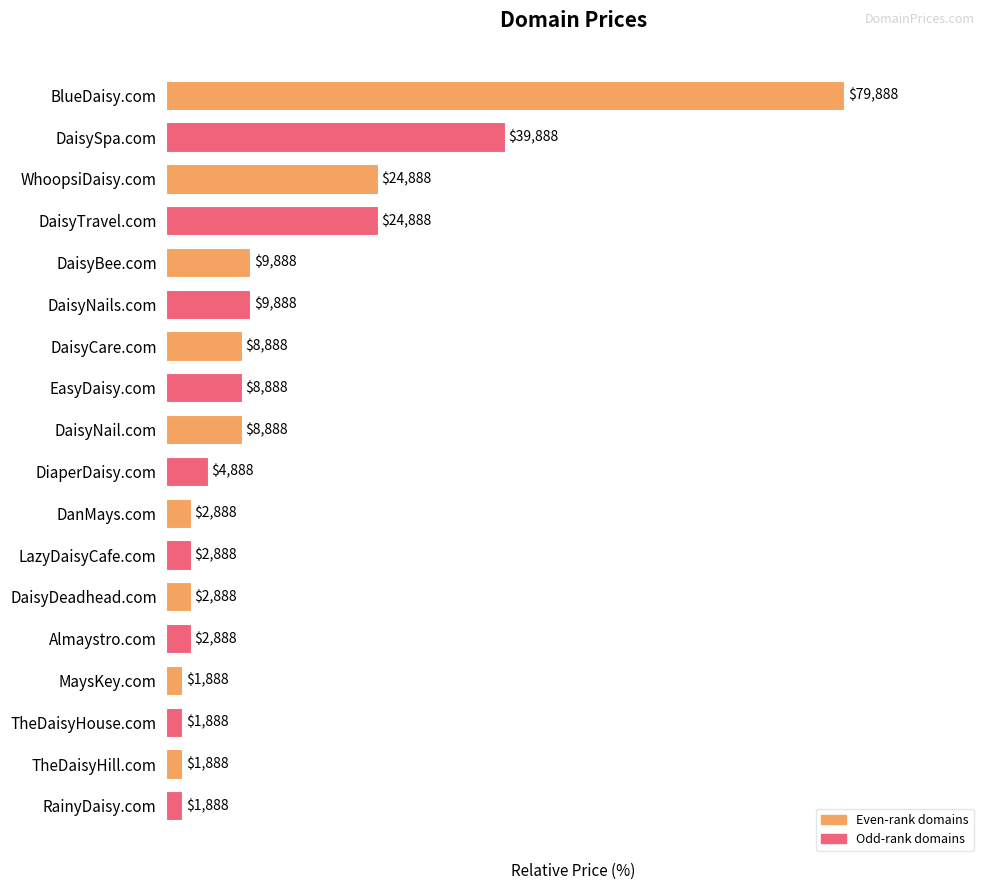

Does the chart contain any negative values?

No